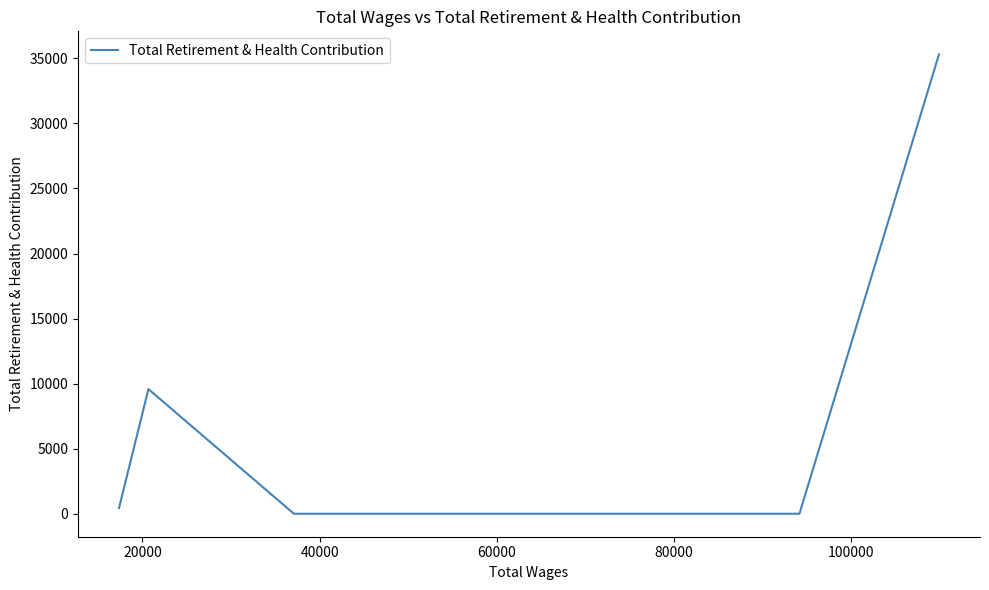

How many series are shown in this chart?

1